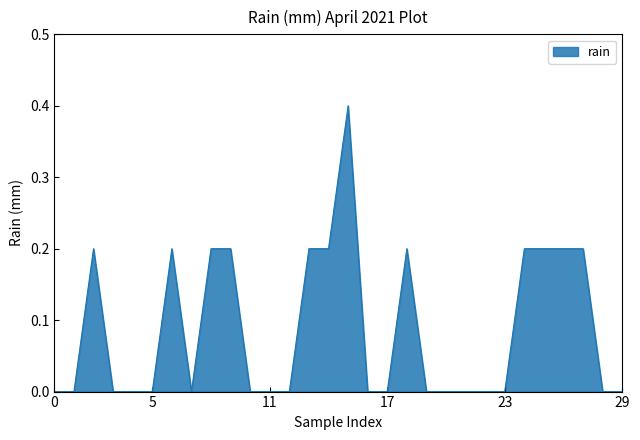

What is the maximum value shown in the chart?

0.4